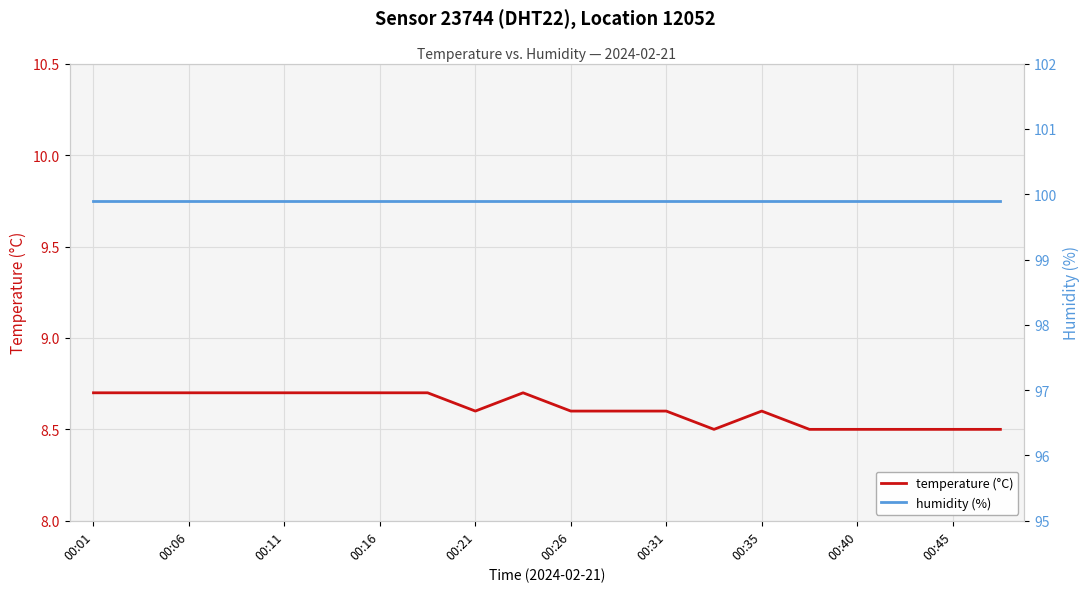

Read the temperature (°C) value at 17.

8.5